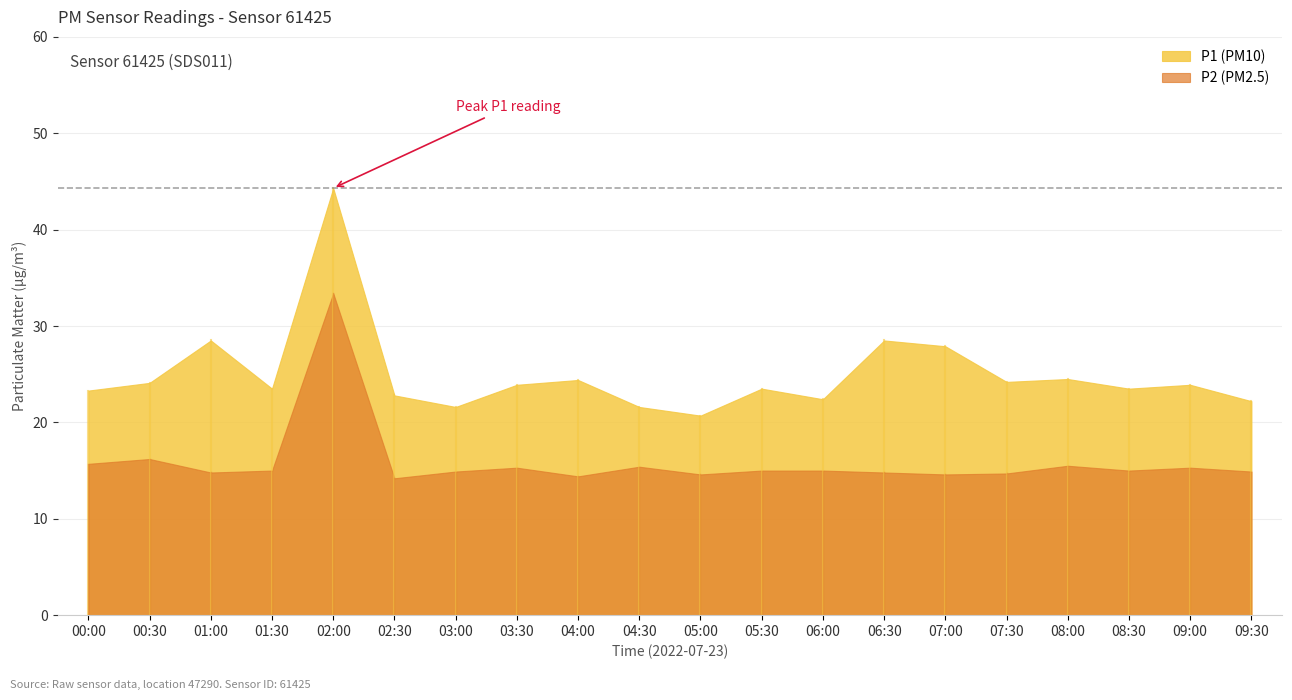

Reading left to right, extract all data points from this chart.

P1: 00:00=23.3	00:30=24.1	01:00=28.5	01:30=23.5	02:00=44.3	02:30=22.8	03:00=21.6	03:30=23.9	04:00=24.4	04:30=21.6	05:00=20.7	05:30=23.5	06:00=22.4	06:30=28.5	07:00=27.9	07:30=24.2	08:00=24.5	08:30=23.5	09:00=23.9	09:30=22.2
P2: 00:00=15.7	00:30=16.2	01:00=14.8	01:30=15.0	02:00=33.4	02:30=14.2	03:00=14.9	03:30=15.3	04:00=14.4	04:30=15.4	05:00=14.6	05:30=15.0	06:00=15.0	06:30=14.8	07:00=14.6	07:30=14.7	08:00=15.5	08:30=15.0	09:00=15.3	09:30=14.9